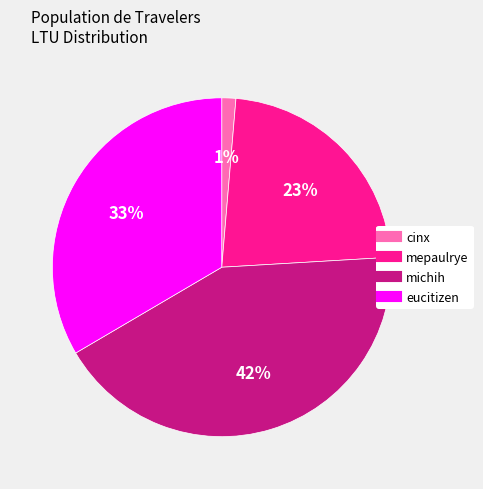

To the nearest percent, what is the difference between the eucitizen and cinx slice percentages?

32%